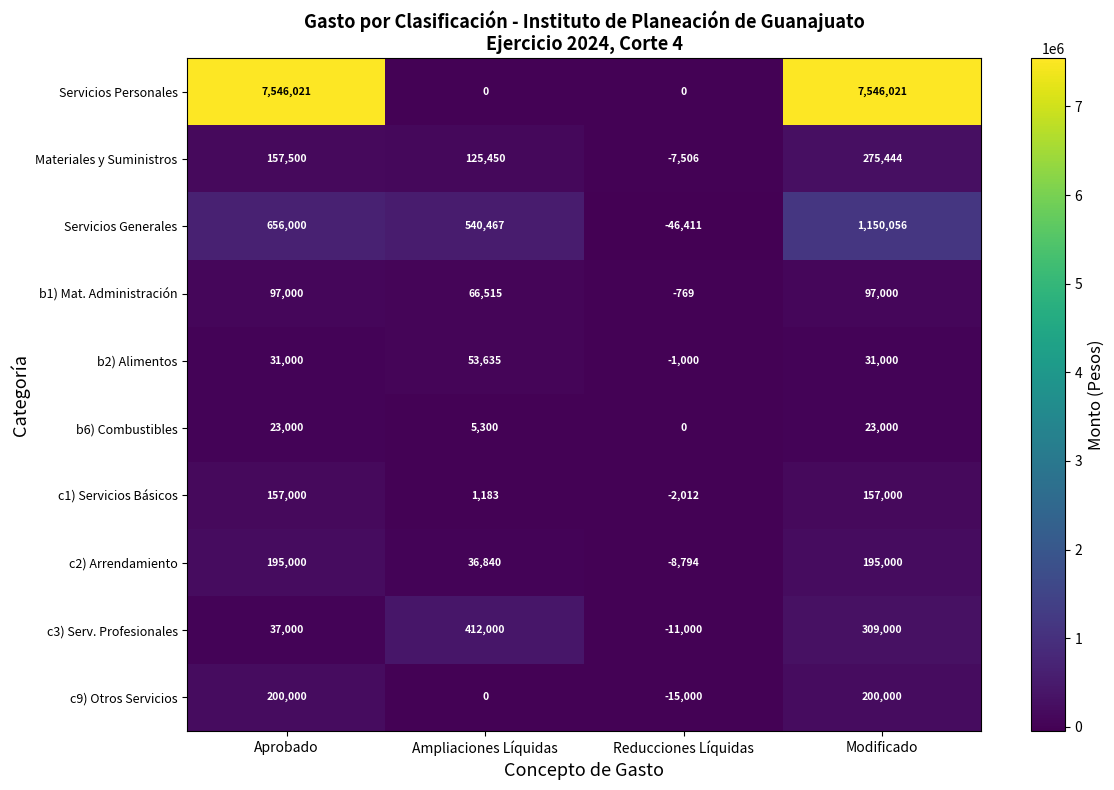

True or false: Servicios Generales has a value of 656000 at Aprobado.

True